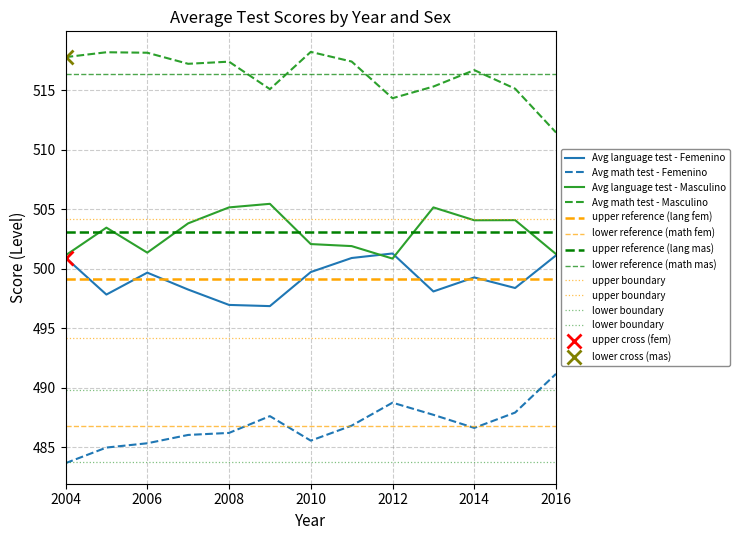

What is the difference between the second highest and second lowest values in the Avg math test - Masculino series?

3.9